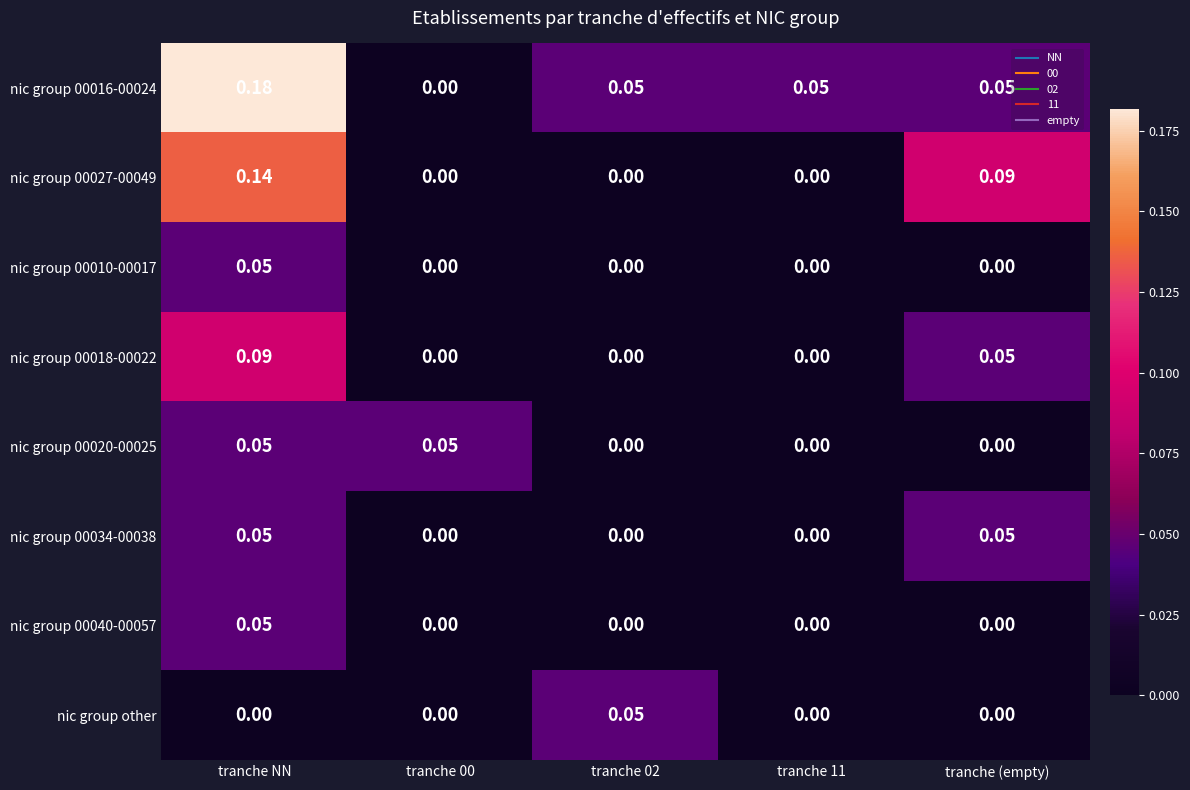

Which series changed the most between tranche 02 and tranche 11?

nic group other